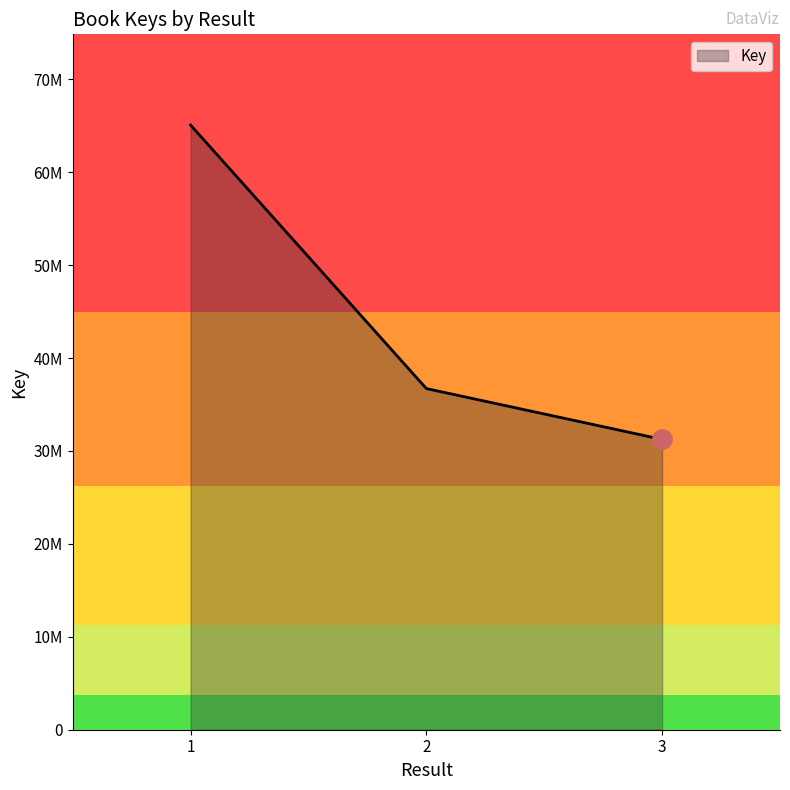

Which category has the highest value across all series?

1